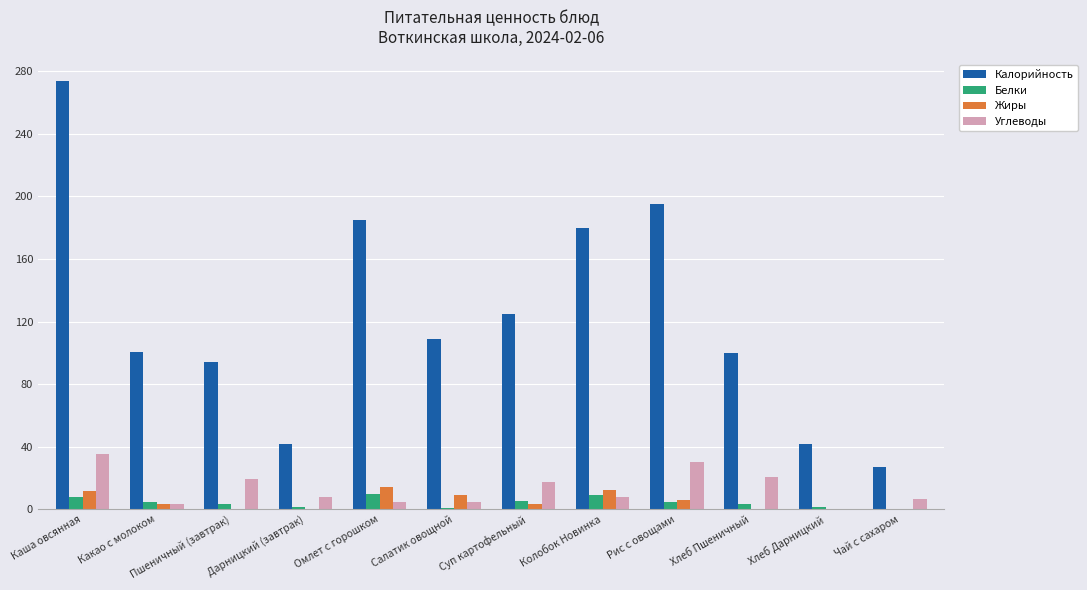

What is the sum of all Углеводы values?

160.0